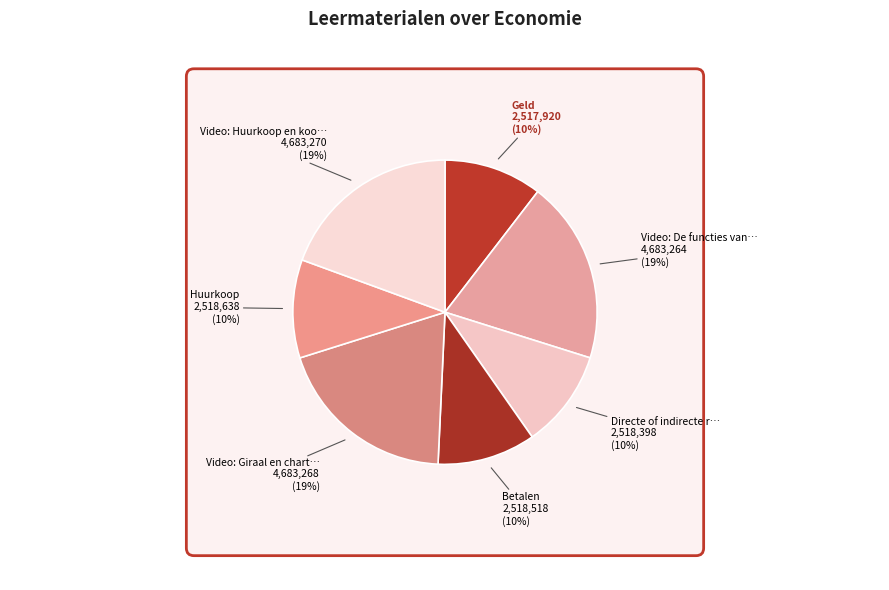

To the nearest percent, what percentage of the pie is Huurkoop?

10%